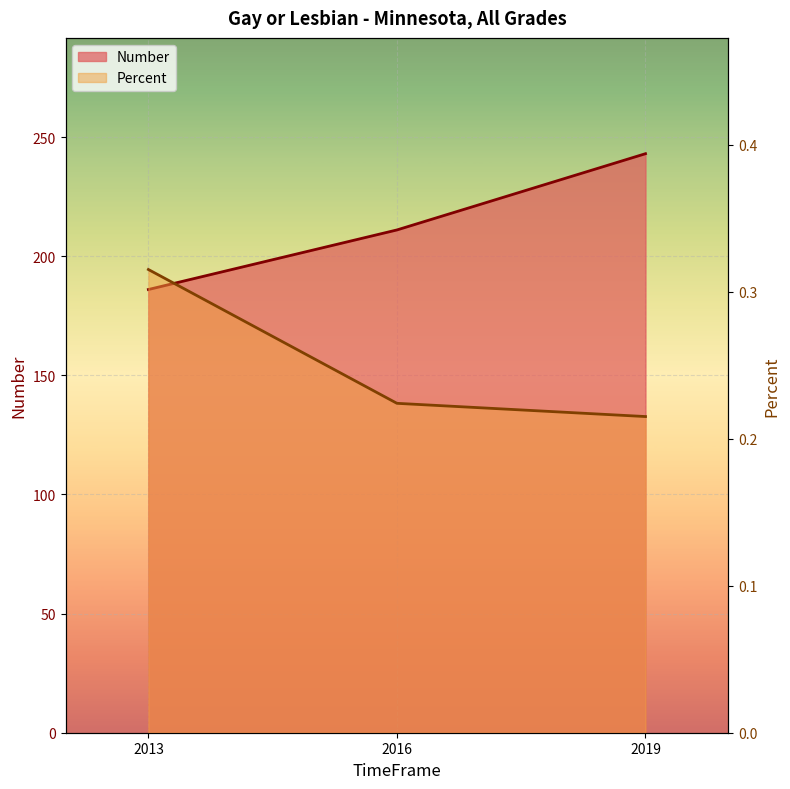

Which has a higher value, 2016 or 2019?

2019